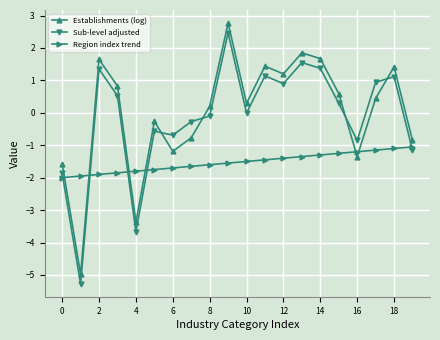

How many interior local valleys does the Establishments (log) series have?

6